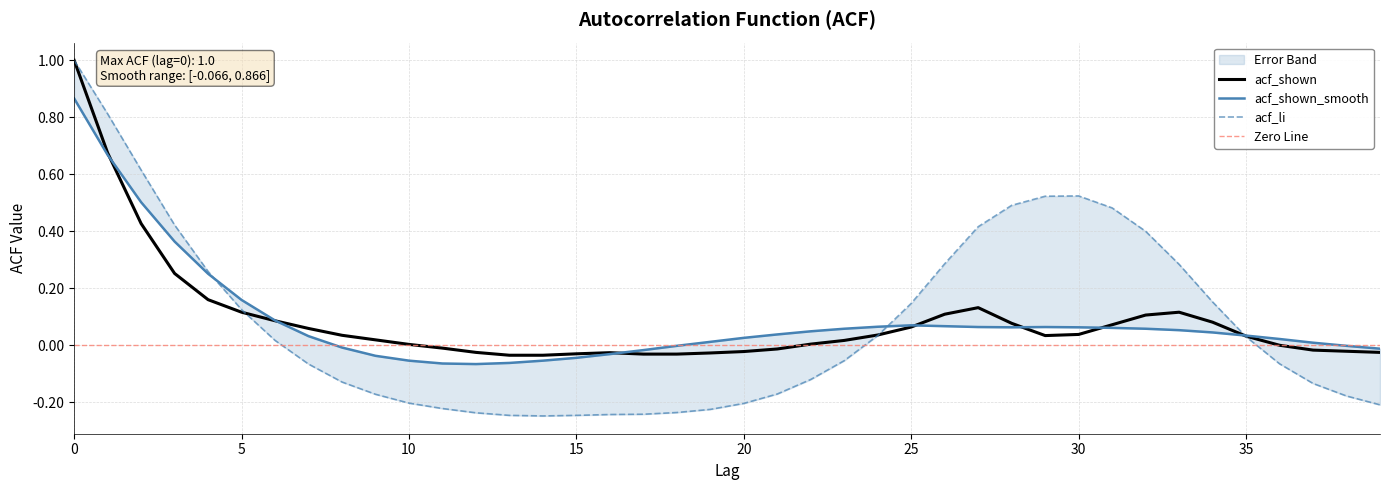

What is the difference between the acf_li values at 4 and 35?

0.2